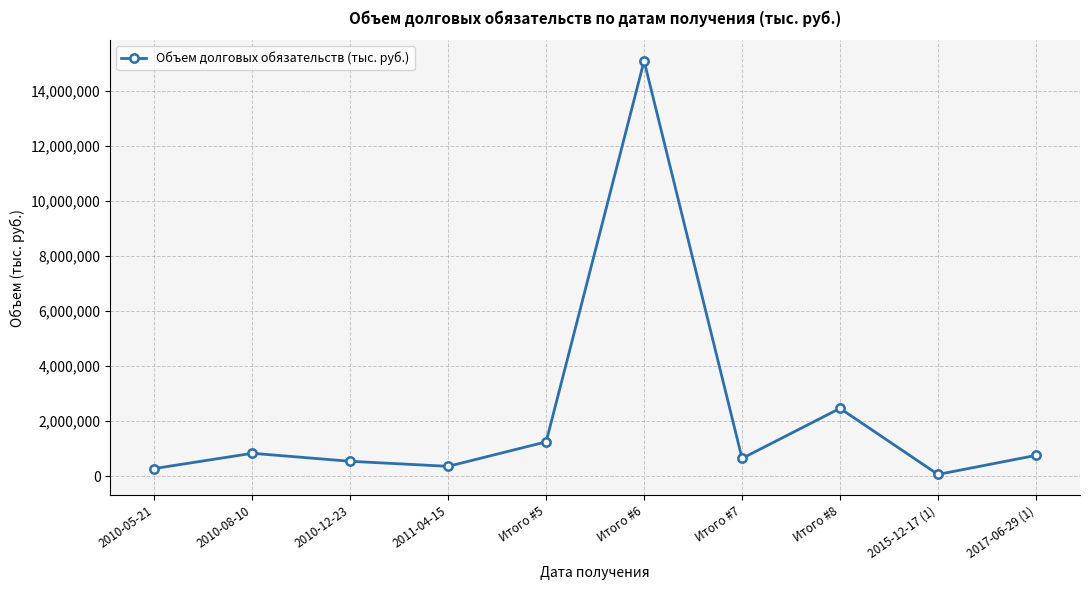

At which label does the data first exceed 754047?

2010-08-10